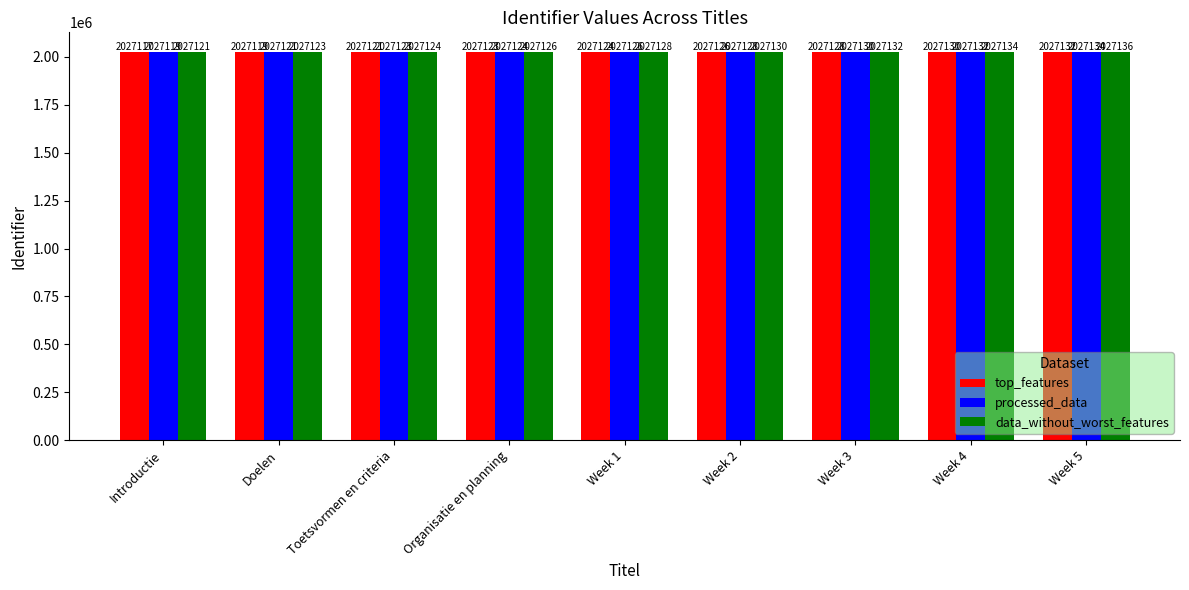

Where is data_without_worst_features nearest to the value 2027128?

Week 1